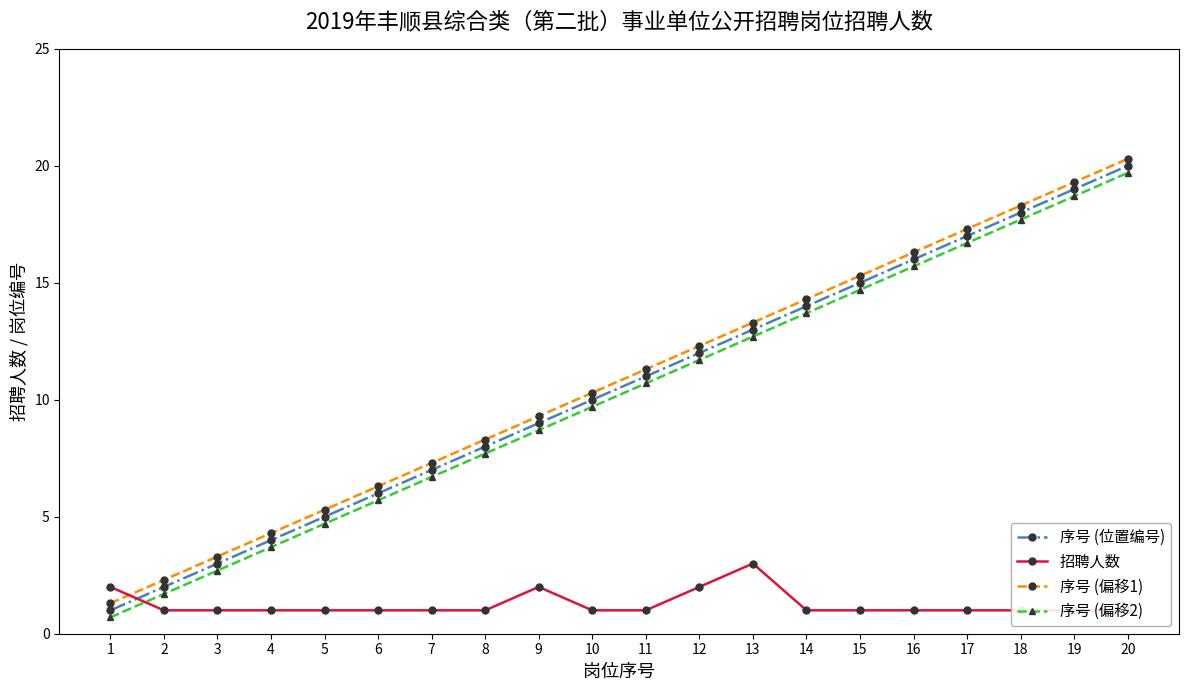

At which label is 序号 (偏移2) closest to 10?

10